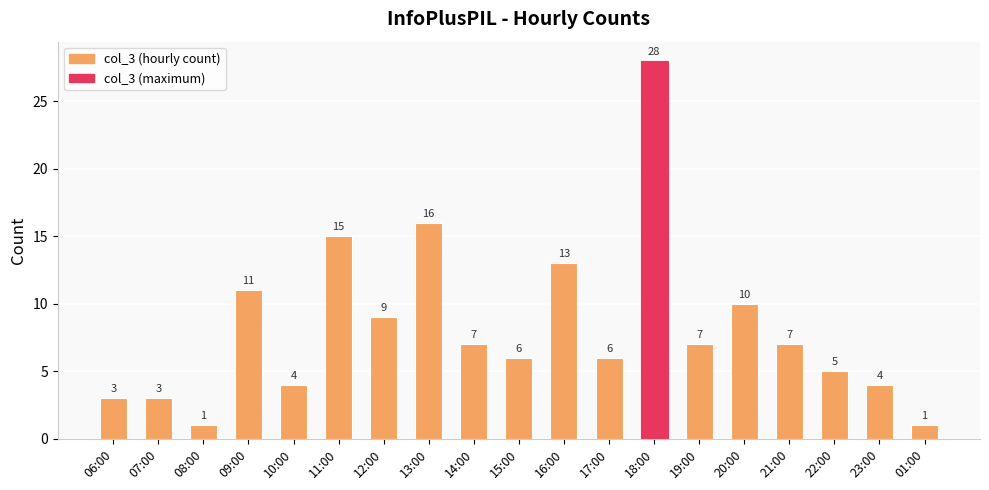

What is the difference between the maximum and minimum values?

27